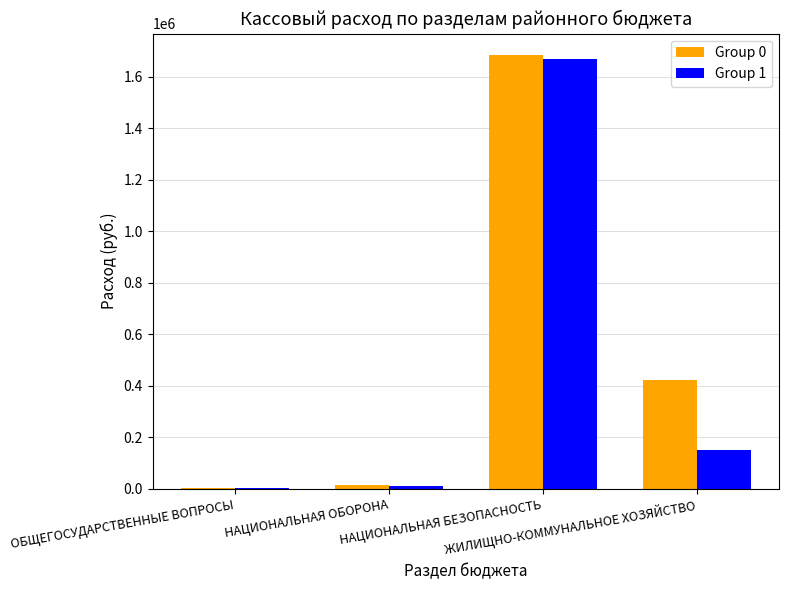

Reading left to right, extract all data points from this chart.

Group 0: 2500.0	16000.0	1683751.3	423440.8
Group 1: 2500.0	11000.0	1668001.3	151279.0